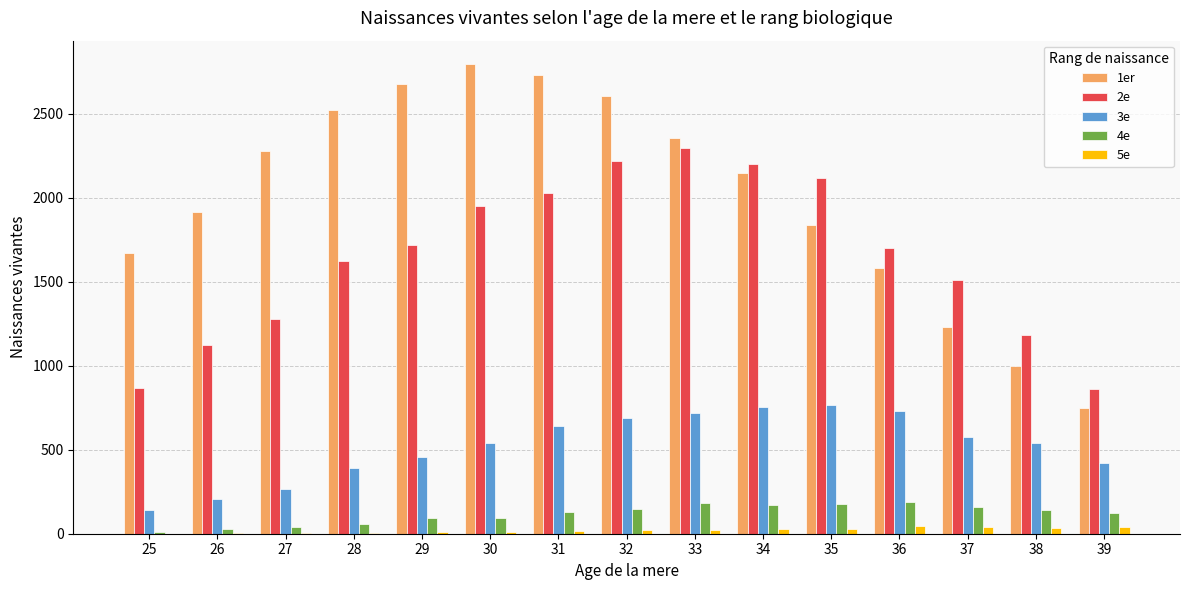

What is the greatest value displayed?

2795